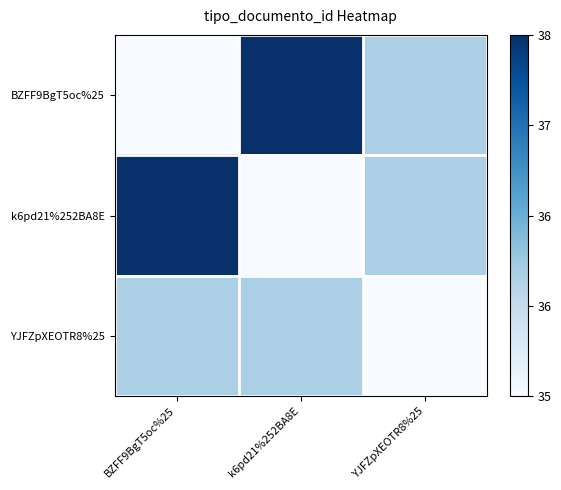

How many categories are shown in the chart?

3